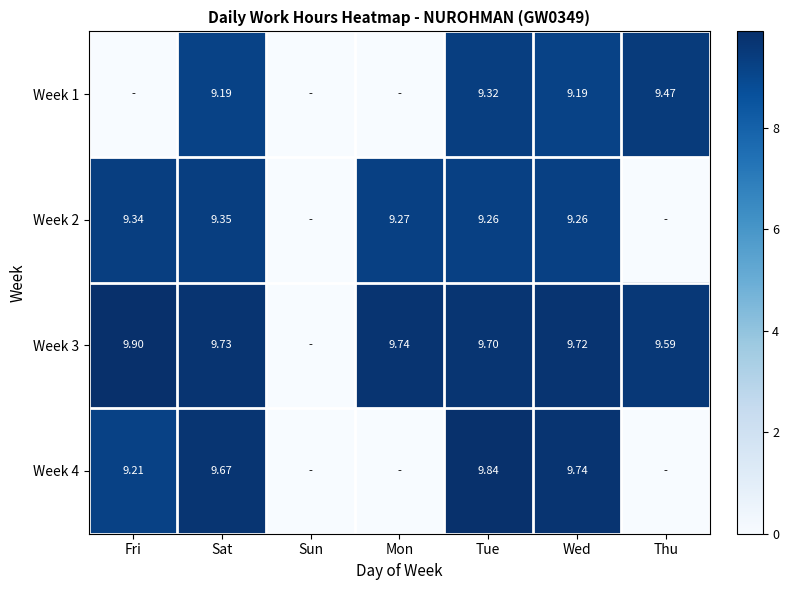

The Week 1 series shows 0.0 at Fri. True or false?

True